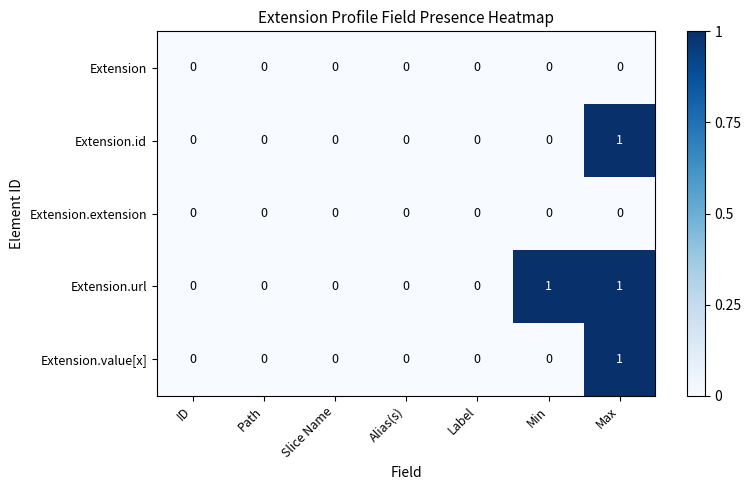

How many categories are shown in the chart?

7